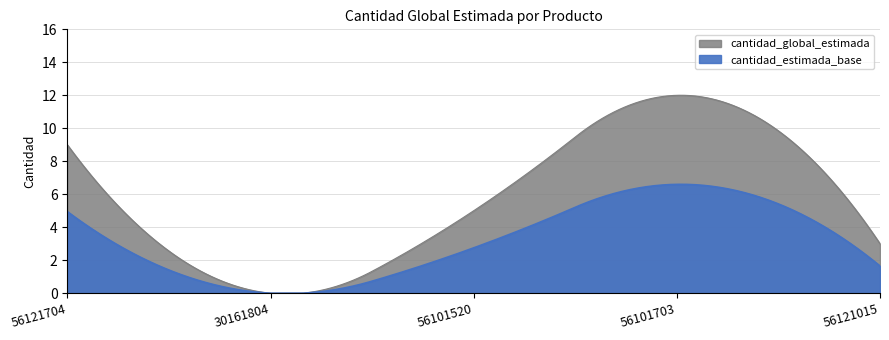

Is it true that the value at 56101520 is 5?

True